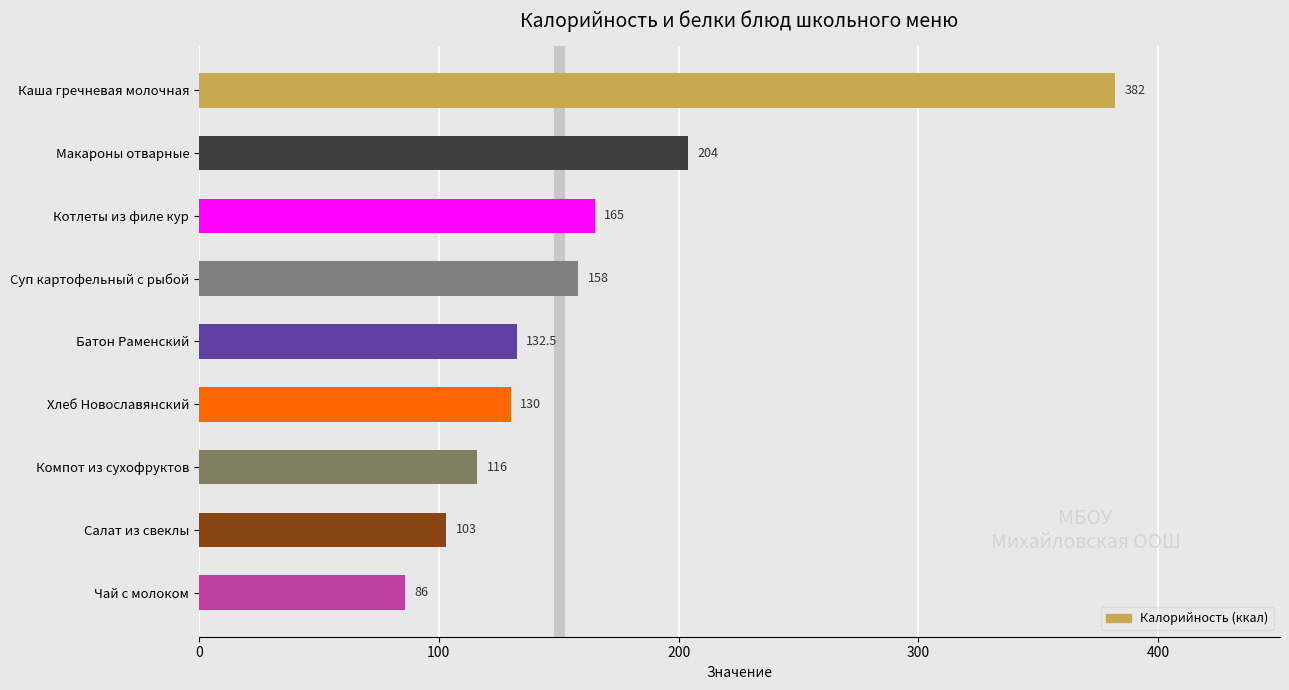

List the labels in order of value, smallest first.

Чай с молоком, Салат из свеклы, Компот из сухофруктов, Хлеб Новославянский, Батон Раменский, Суп картофельный с рыбой, Котлеты из филе кур, Макароны отварные, Каша гречневая молочная